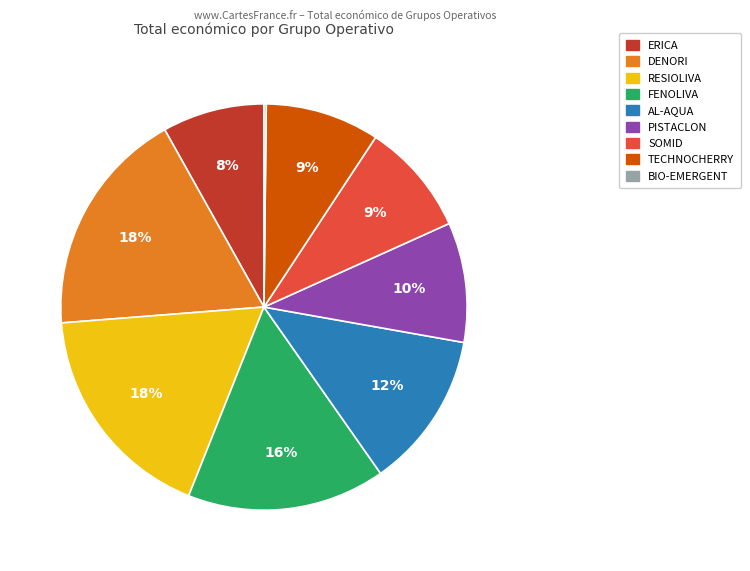

Is it true that DENORI is 6% of the pie?

False